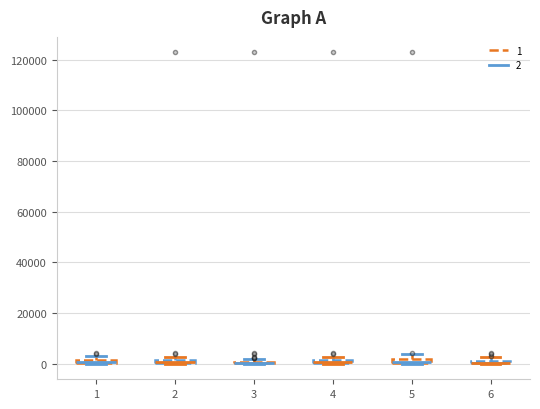

Where is the upper edge of the box at x = 4 on the y-axis? The values are not printed on the chart, so give them approximately, as read against the axis.

2000